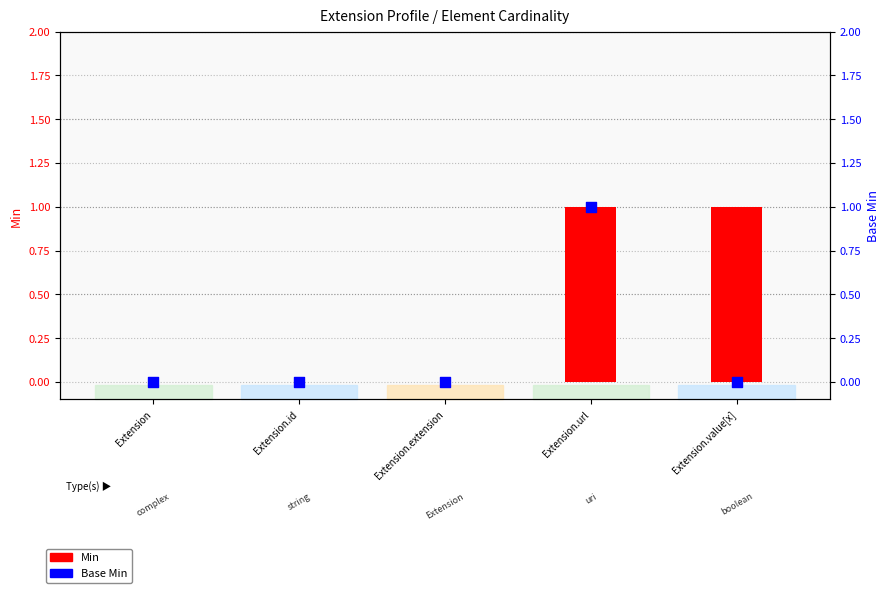

Which series has the largest Y range (max minus min)?

Min